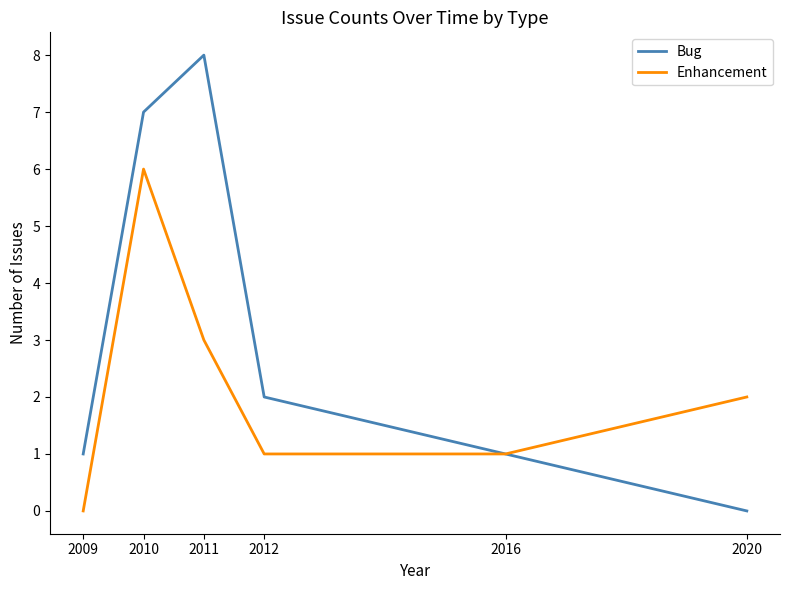

True or false: Enhancement has more than 0 interior local peaks.

True